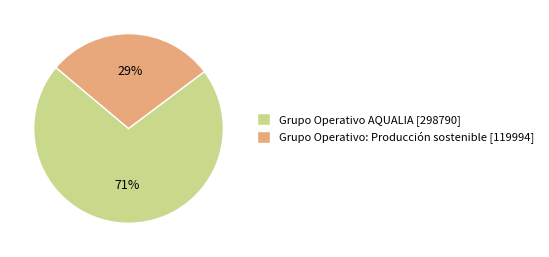

To the nearest percent, what portion does Grupo Operativo AQUALIA [298790] represent?

71%